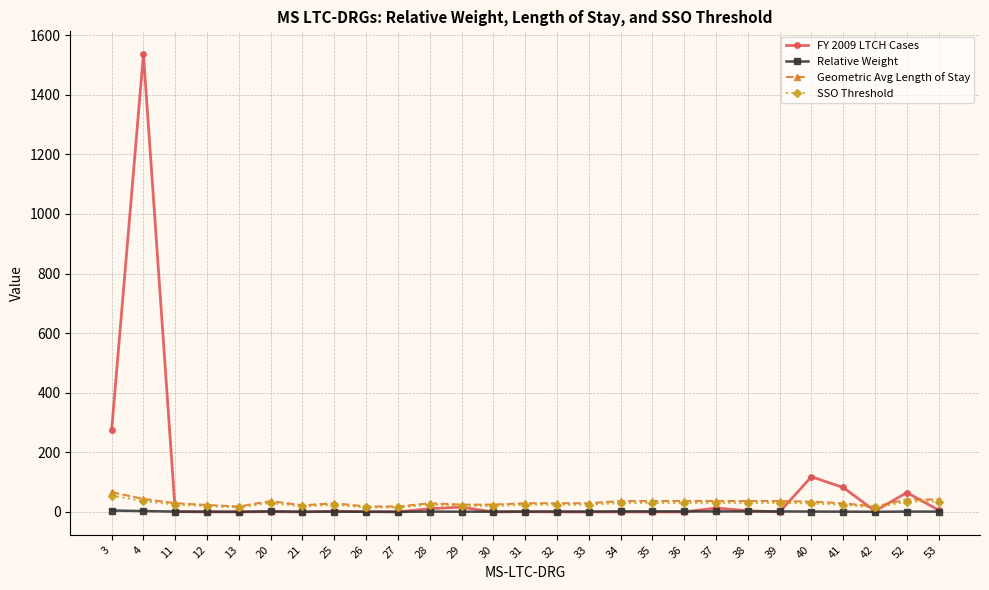

Which series has the widest spread of values?

FY 2009 LTCH Cases